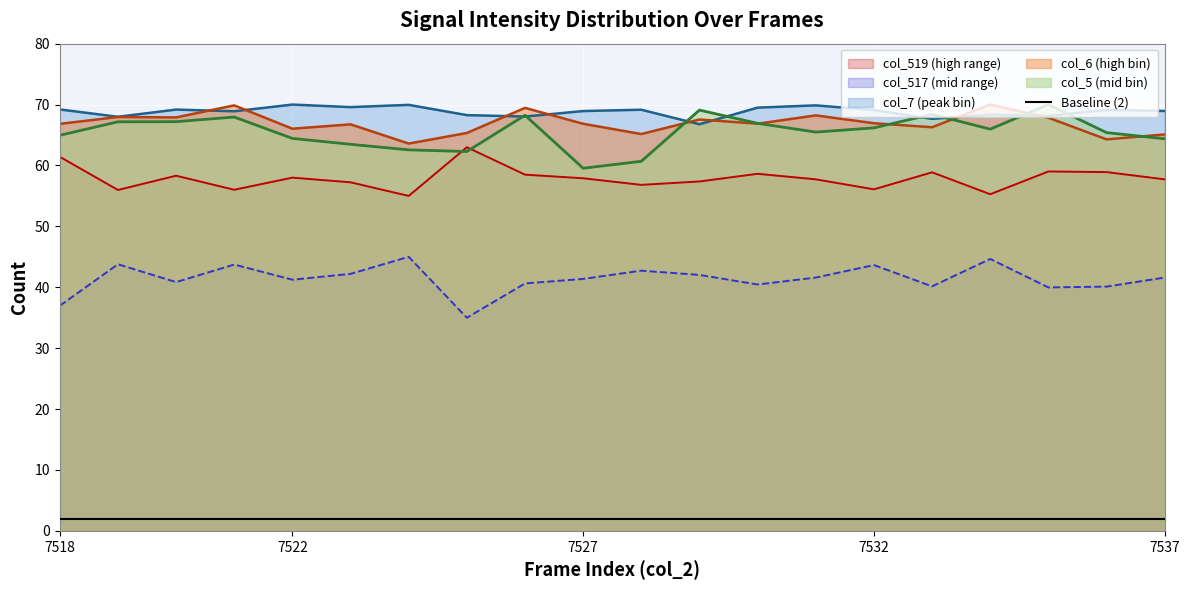

What is the difference between the col_517 values at 7520 and 7533?

0.6